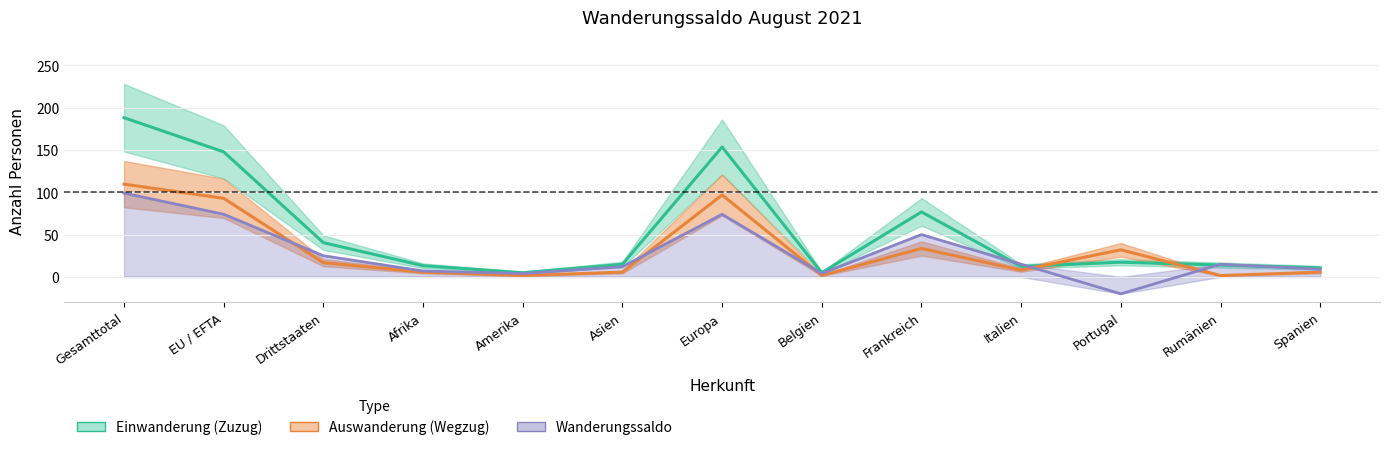

What is the label of the 6th point from the right?

Belgien